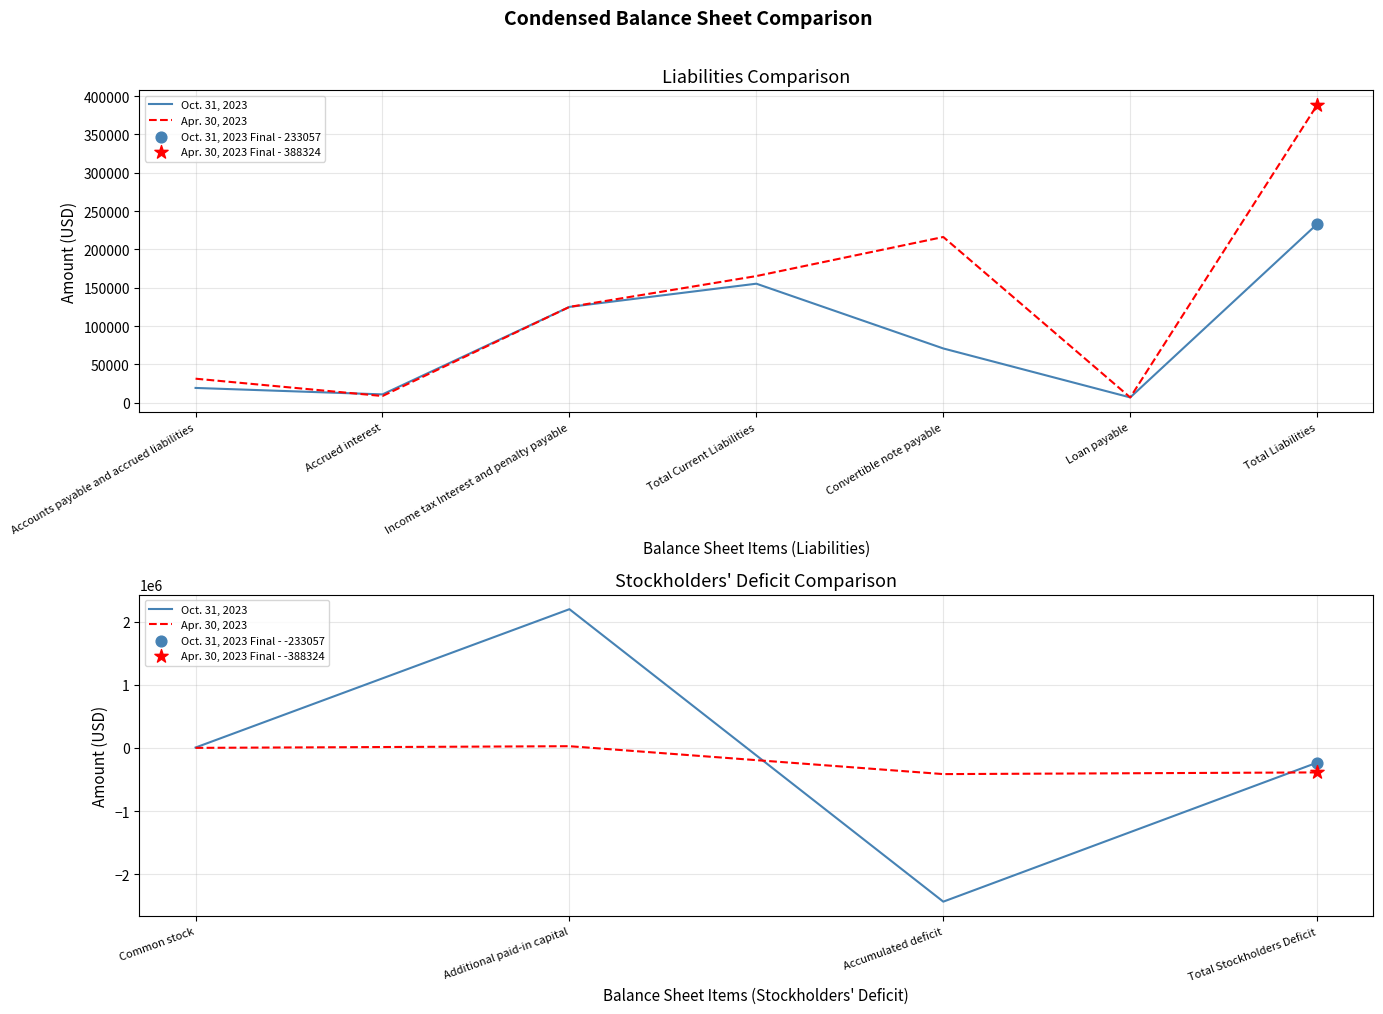

At how many categories does at least one series exceed 902127?

1